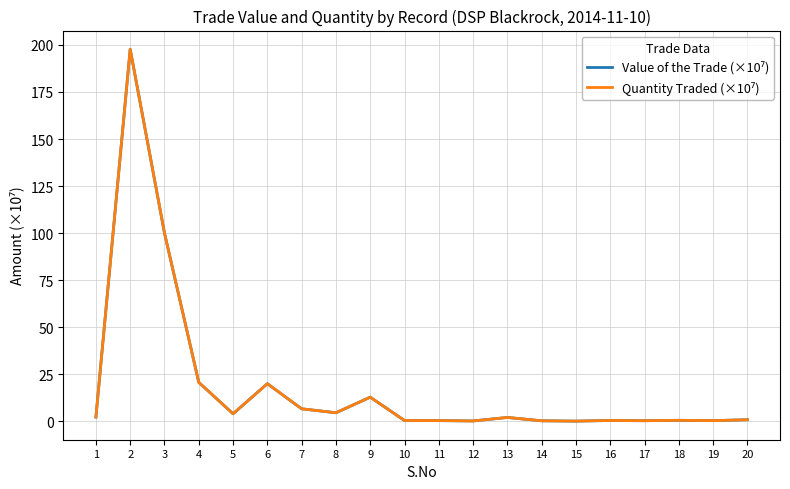

What is the greatest value displayed?

197.8